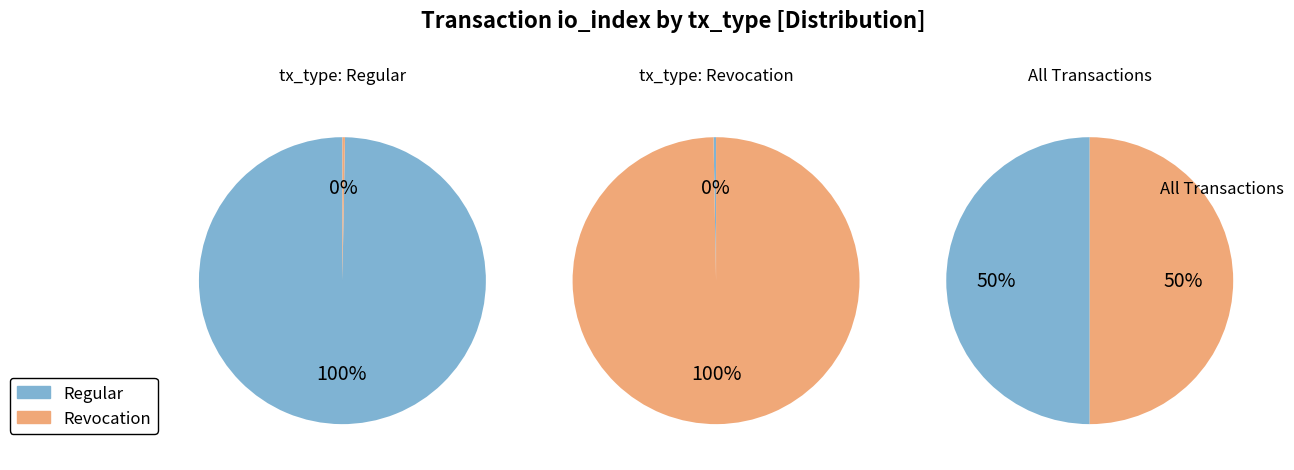

Which category has the biggest portion of the pie?

io_index (Regular)